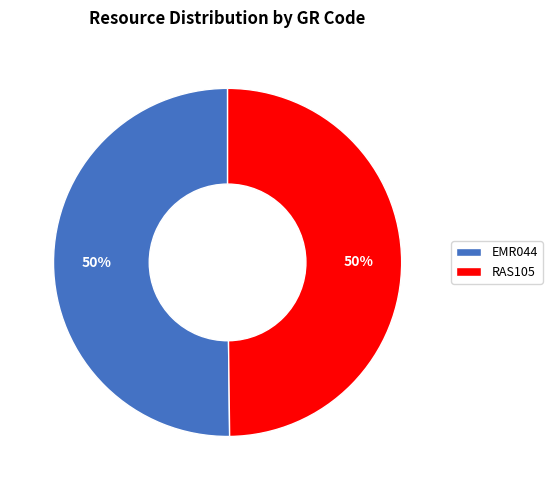

To the nearest percent, what is the average slice percentage?

50%